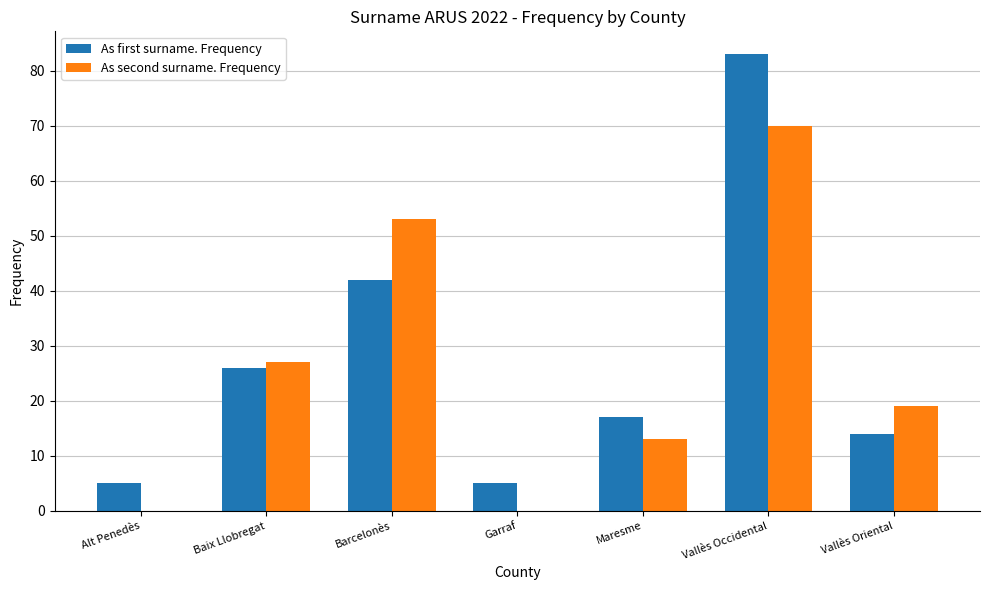

What is the sum of all As first surname. Frequency values?

192